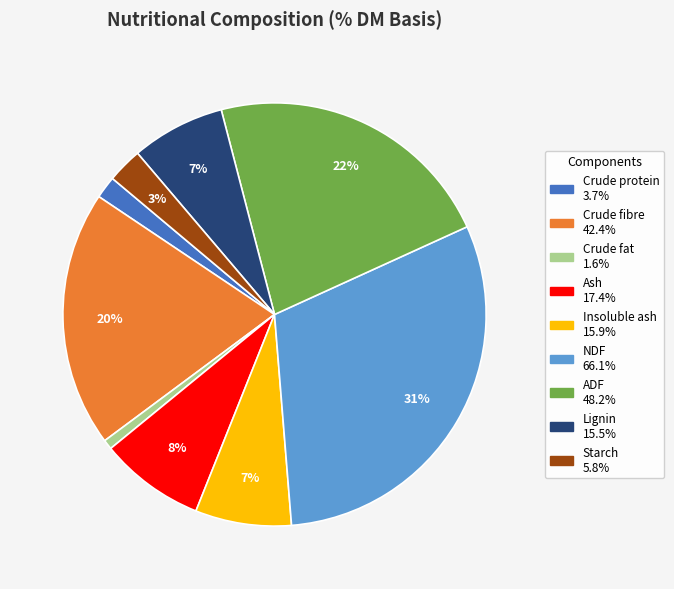

To the nearest percent, what portion does ADF represent?

22%